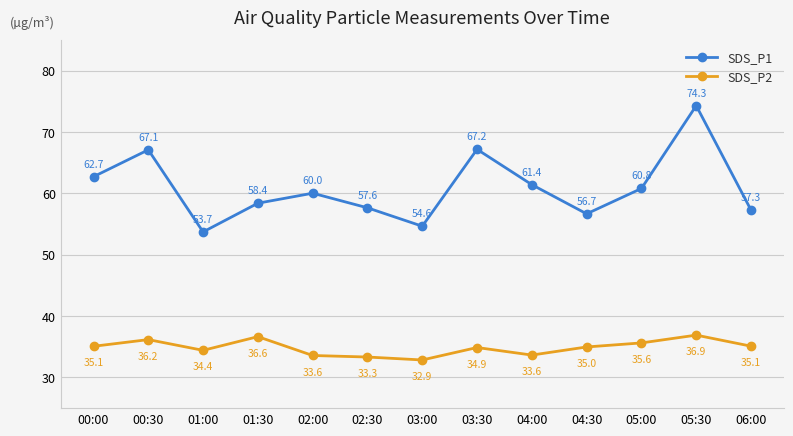

Which category has the lowest value across all series?

03:00